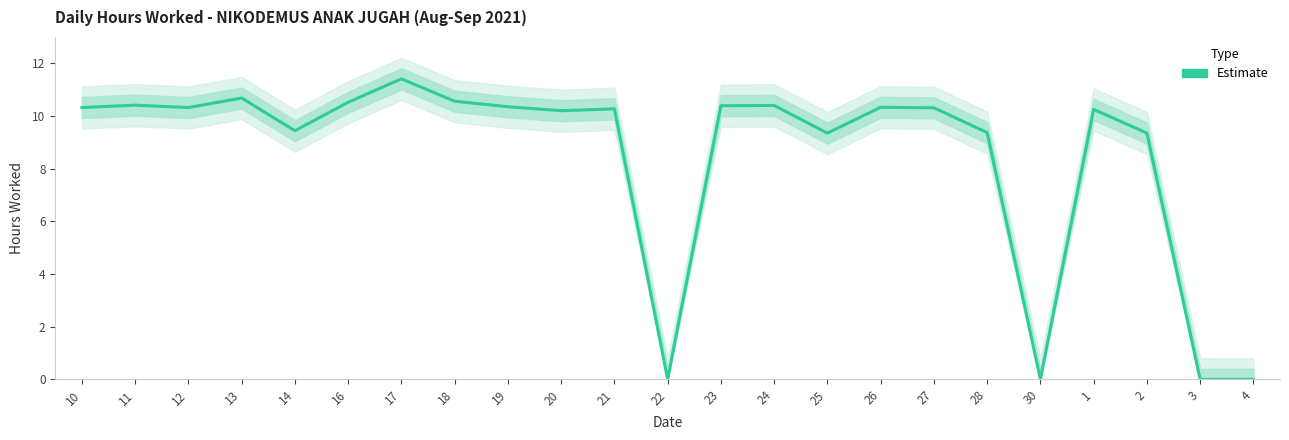

What is the label of the 12th point from the right?

22